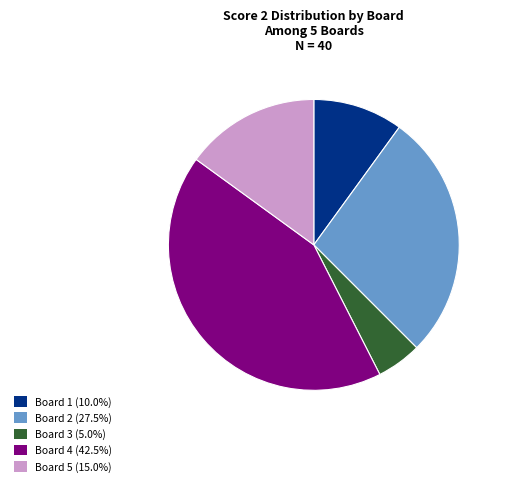

Approximately how many times larger is the value at Board 5 (15.0%) compared to Board 2 (27.5%)?

0.5